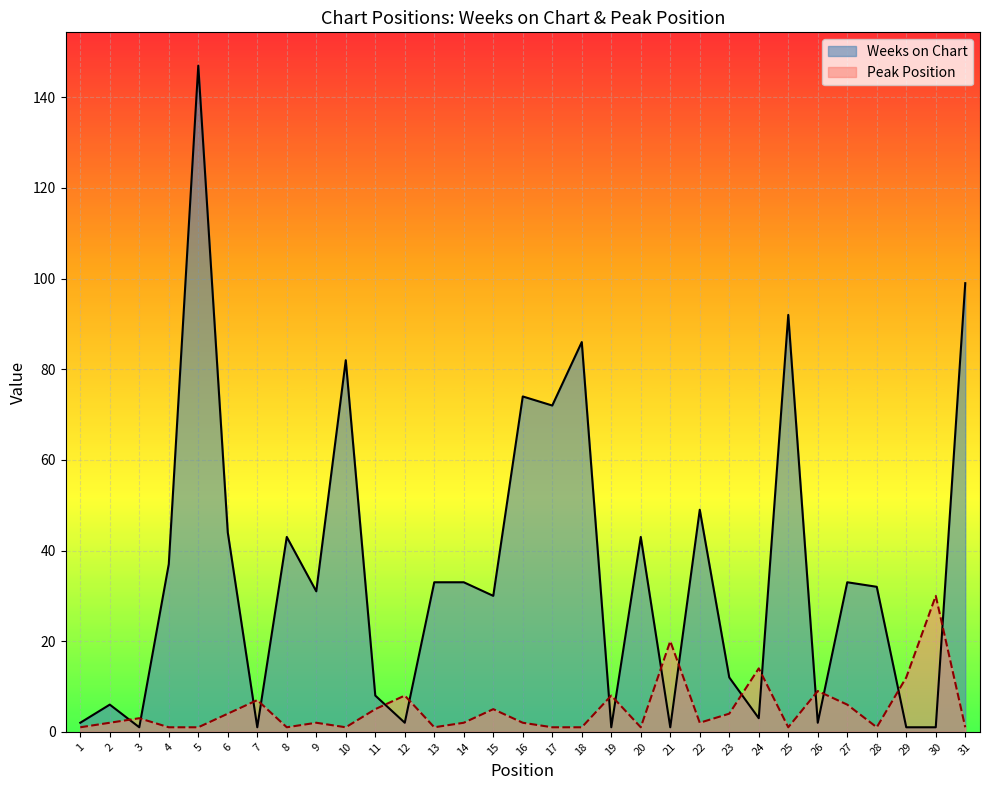

How many lines are shown in the chart?

2